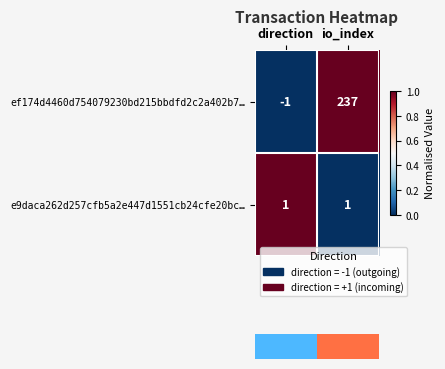

The value of ef174d4460d754079230bd215bbdfd2c2a402b7… at direction is -1. True or false?

True